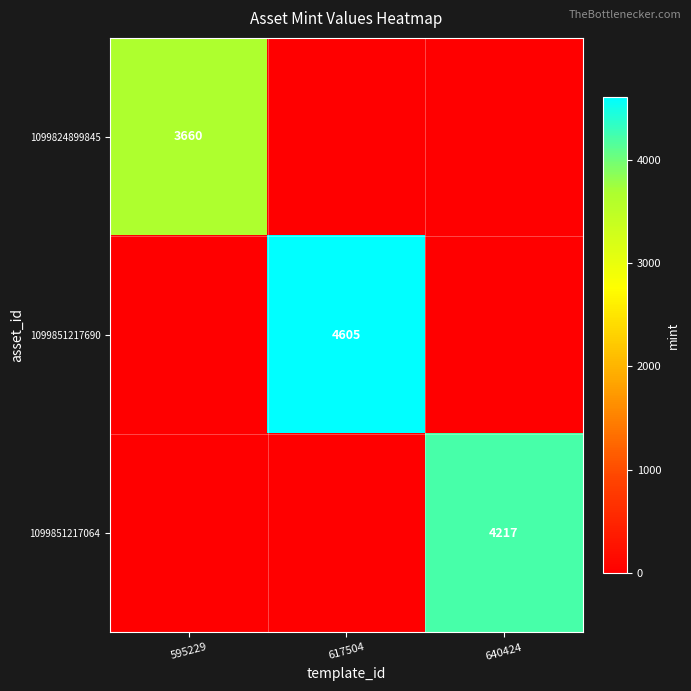

The value of 1099851217690 at 617504 is 4605. True or false?

True